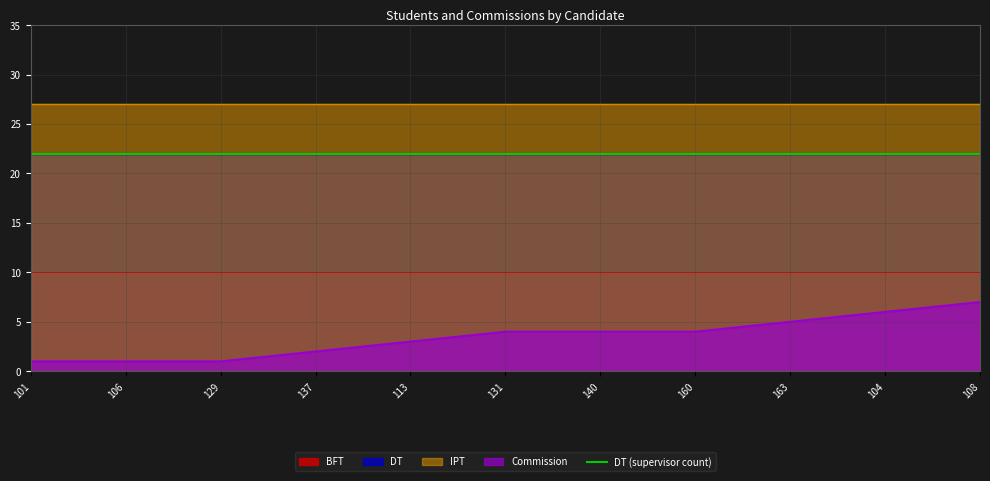

True or false: DT has more than 2 interior local peaks.

False